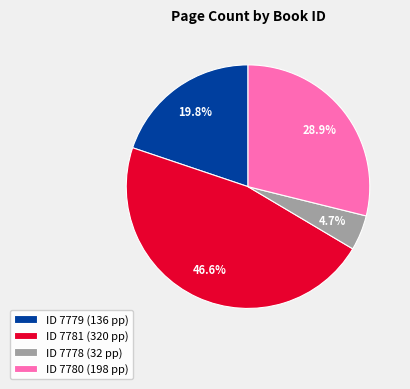

Combined, do ID 7779 (136 pp) and ID 7780 (198 pp) account for over 50%?

No